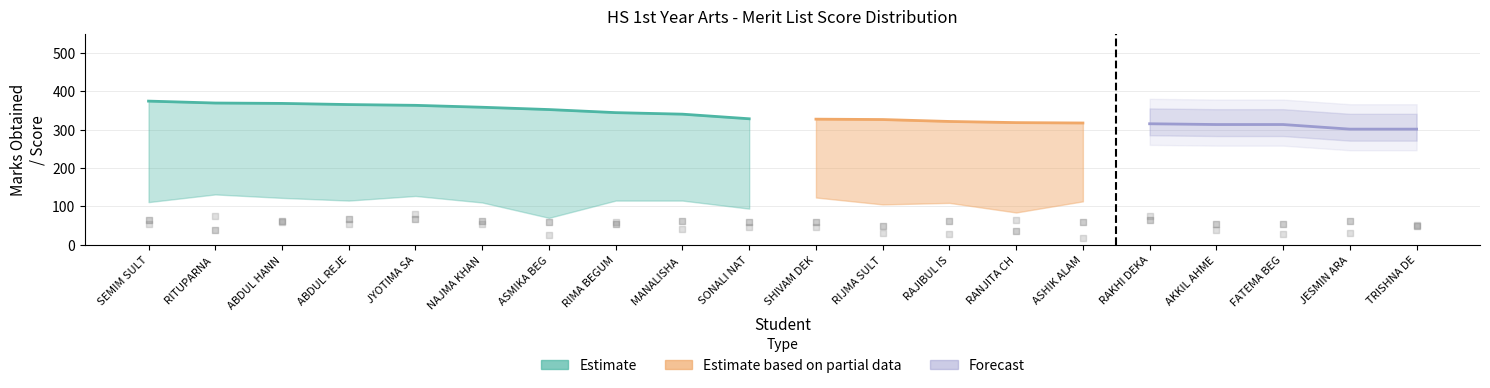

What is the total value across all series at RAJIBUL ISLAM?

1112.5